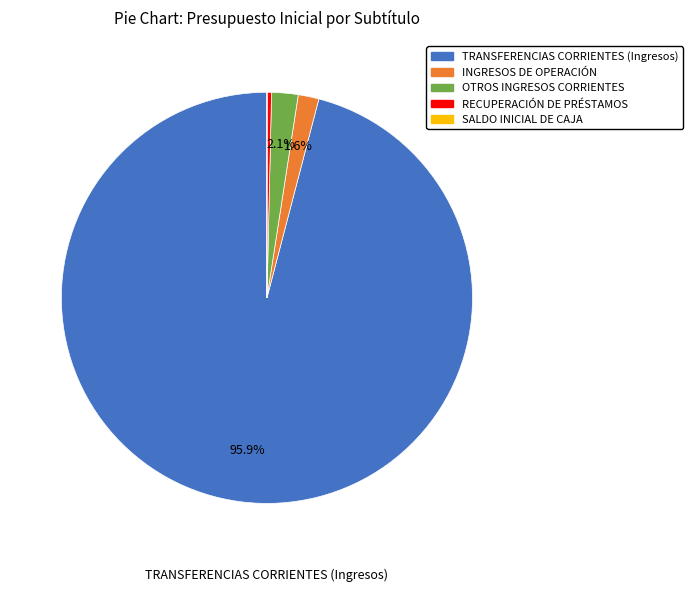

To the nearest percent, what portion does INGRESOS DE OPERACIÓN represent?

2%